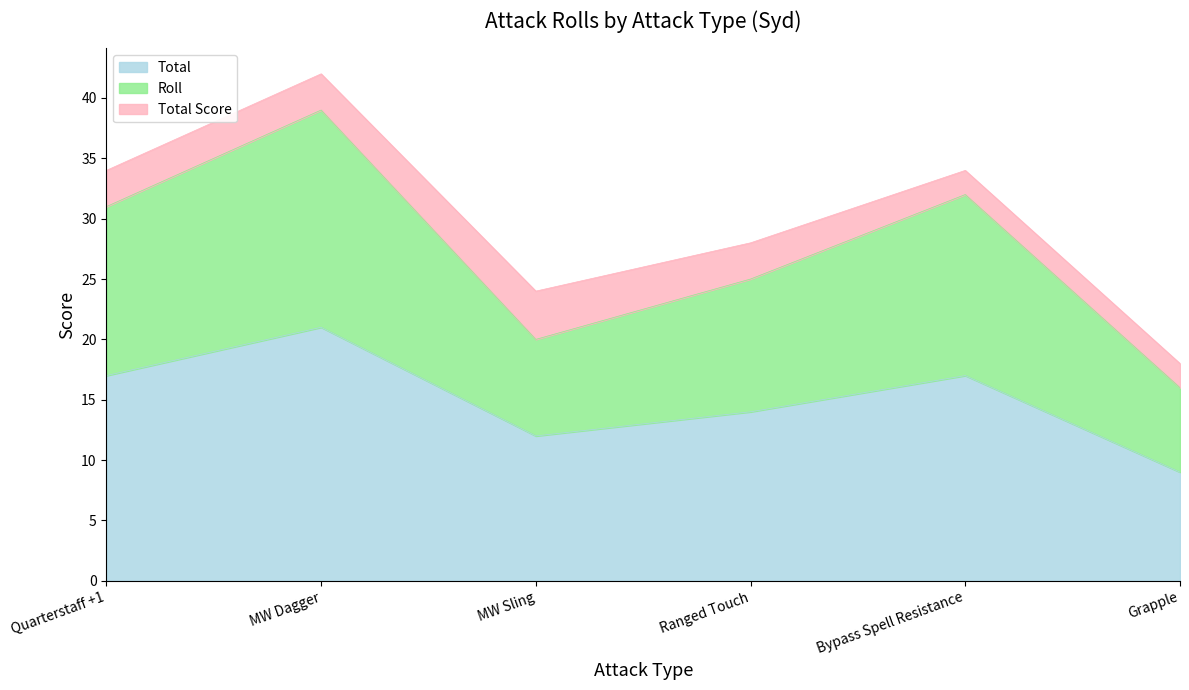

True or false: Total has a value of 17 at Quarterstaff +1.

True